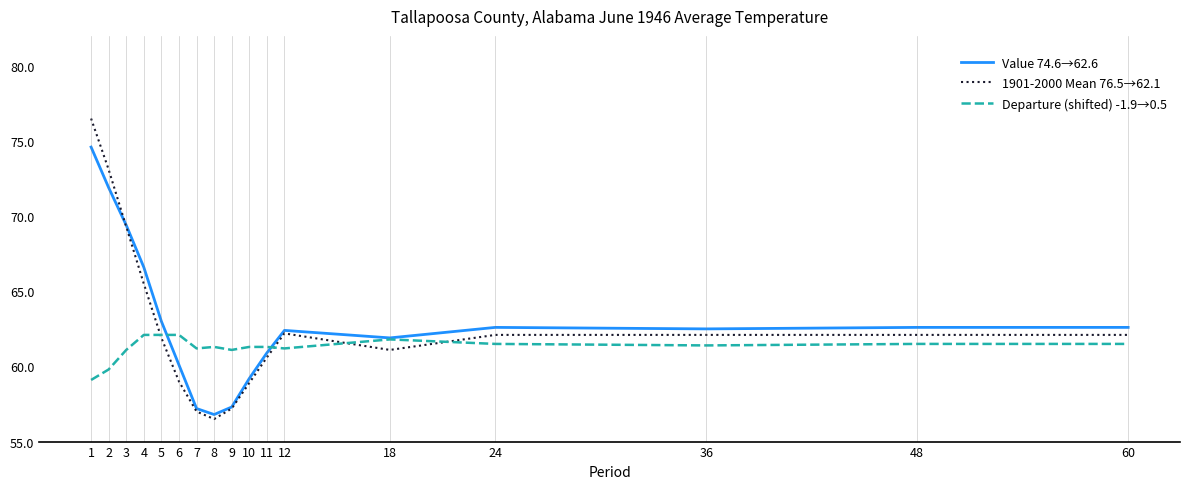

What value does the Departure (shifted) -1.9→0.5 series have at 3?

61.1